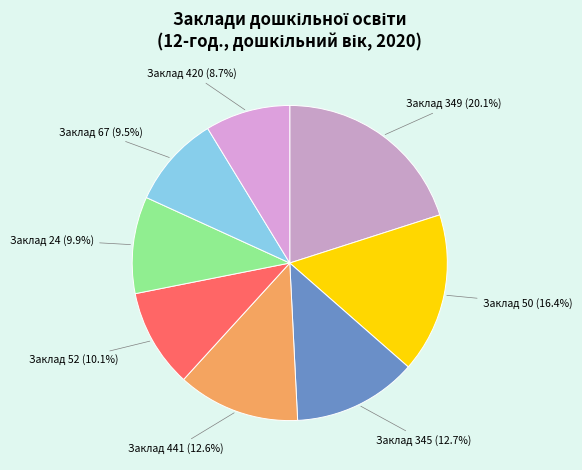

How many segments does this pie chart have?

8